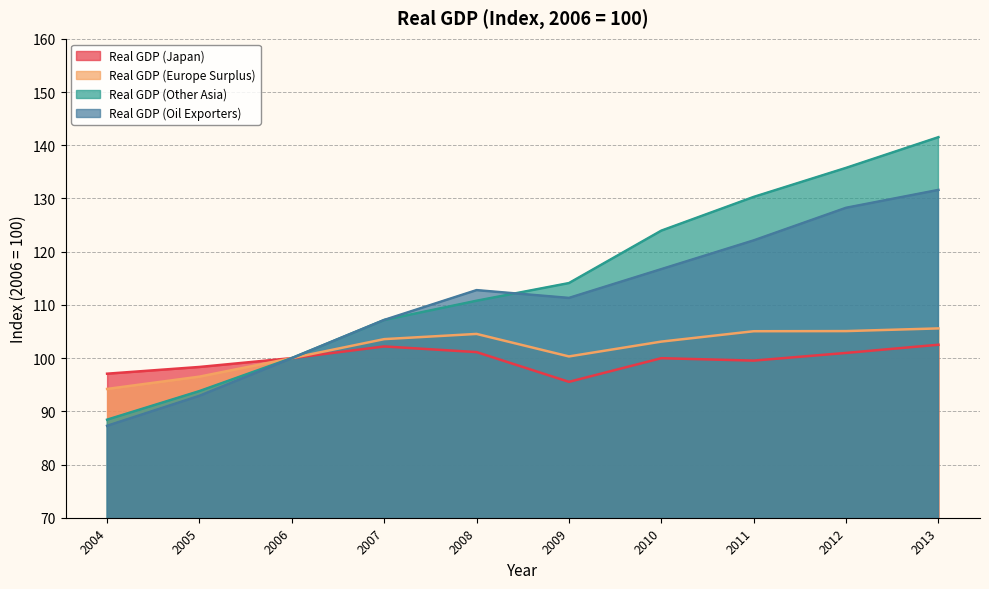

Read the Real GDP (Japan) value at 2009.

95.5